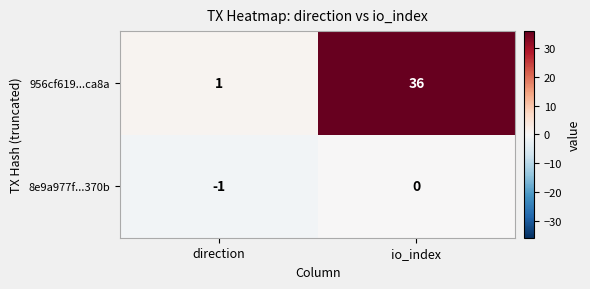

The 956cf619...ca8a series shows 36 at io_index. True or false?

True